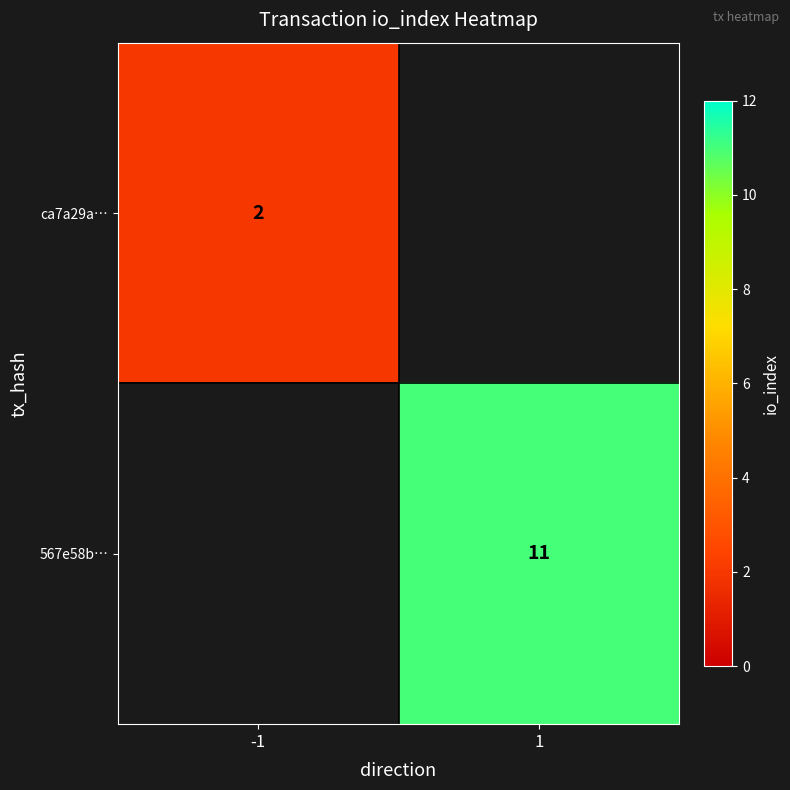

True or false: 567e58b… has a value of 3 at 1.

False